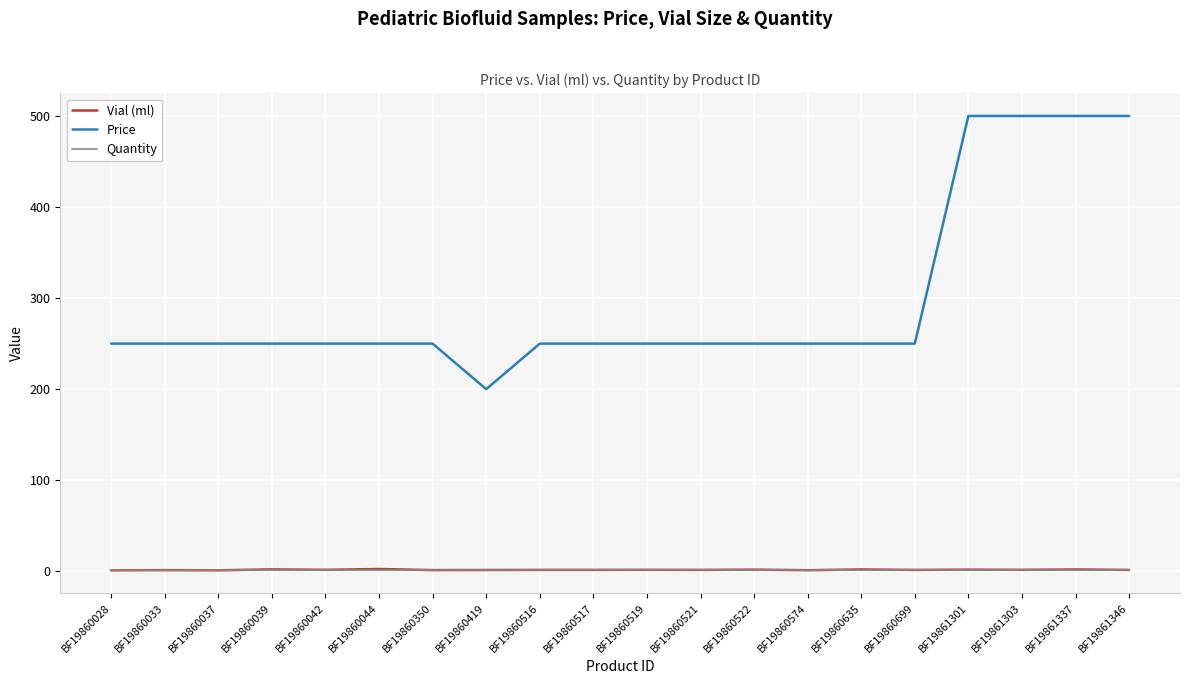

Which series has the largest total across all categories?

Price